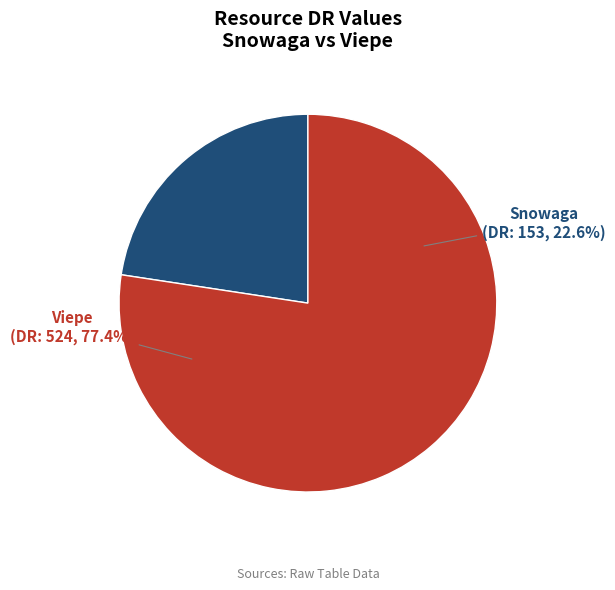

Rank the categories by value from highest to lowest.

Viepe, Snowaga